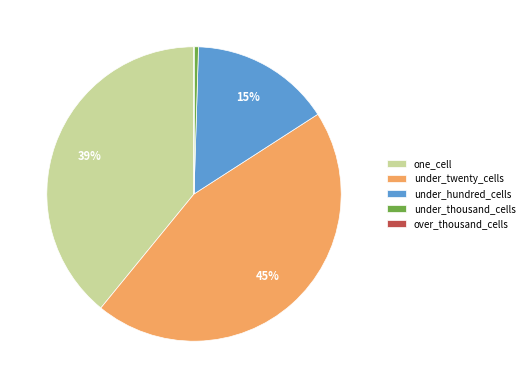

Is it true that under_twenty_cells is 60% of the pie?

False